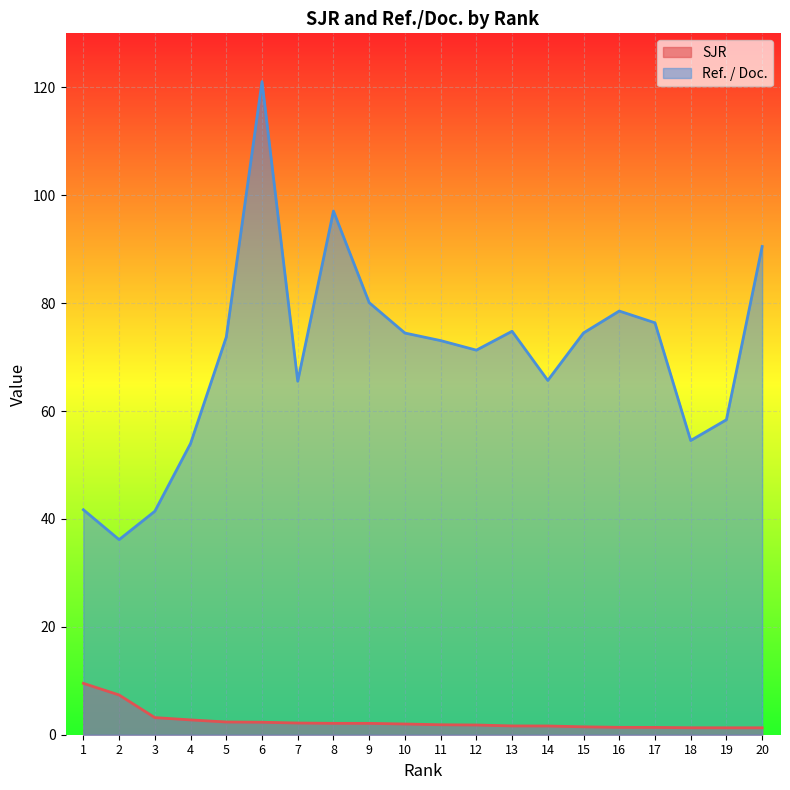

How many lines are shown in the chart?

2